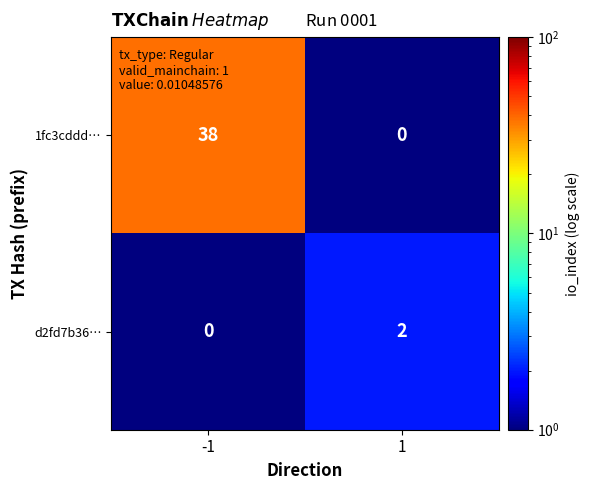

The value of d2fd7b36… at -1 is -1. True or false?

False